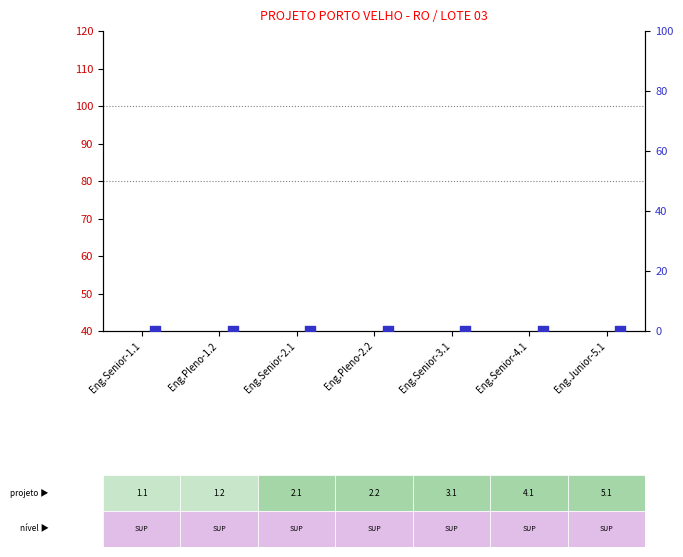

What is the total value across all series at Eng.Senior-1.1?

40